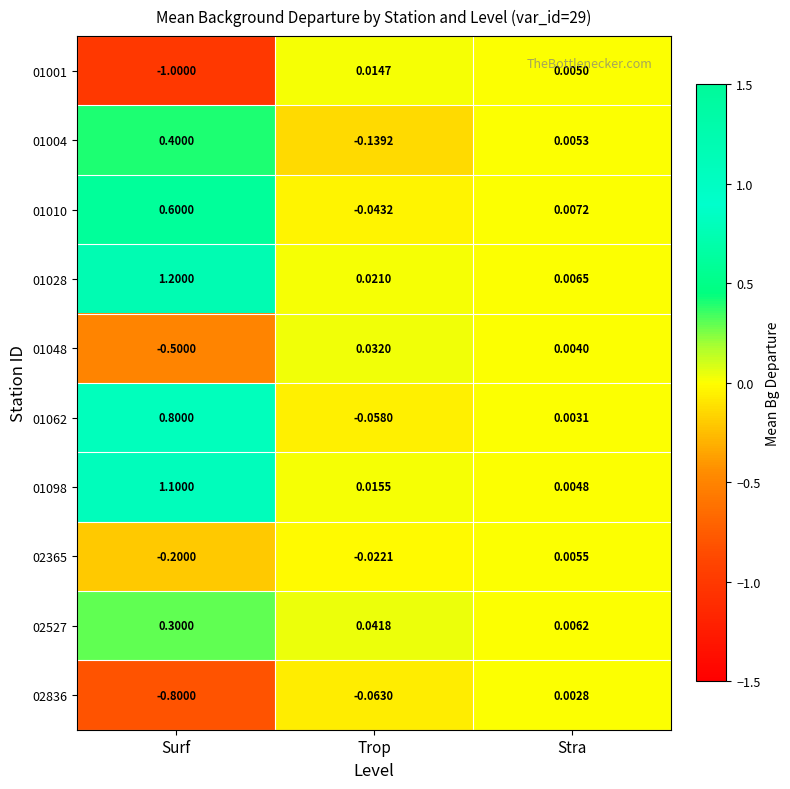

Rank the categories by 01098 value from lowest to highest.

Stra, Trop, Surf